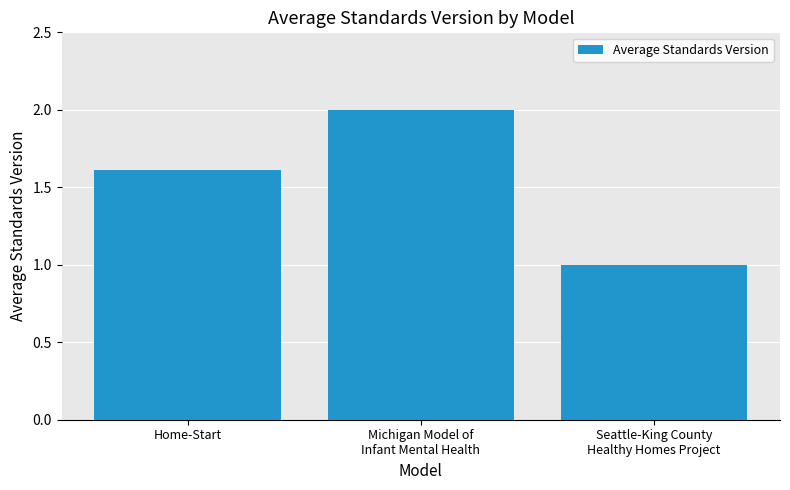

How many distinct data groups are displayed?

1